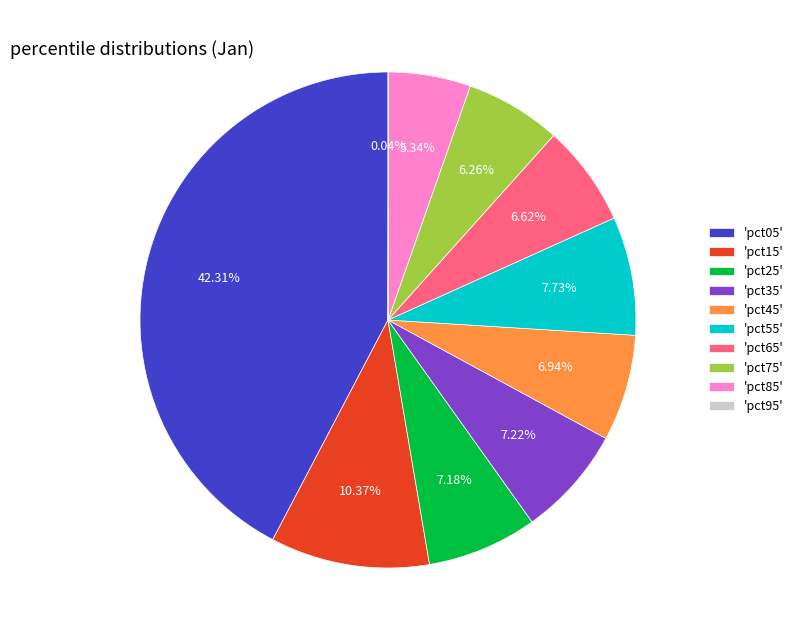

Which has a higher value, 'pct55' or 'pct25'?

'pct55'